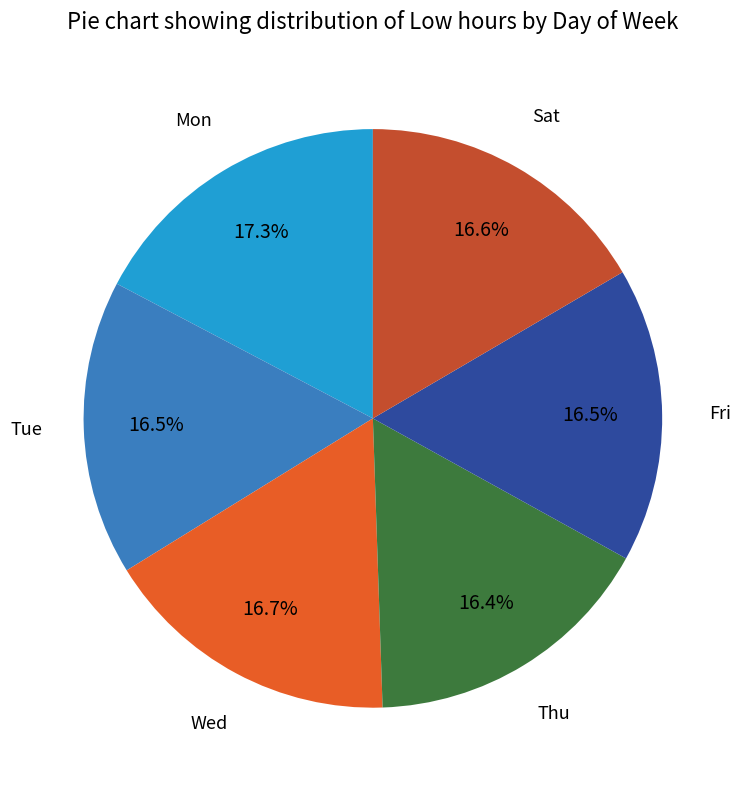

How many slices are in this pie chart?

6